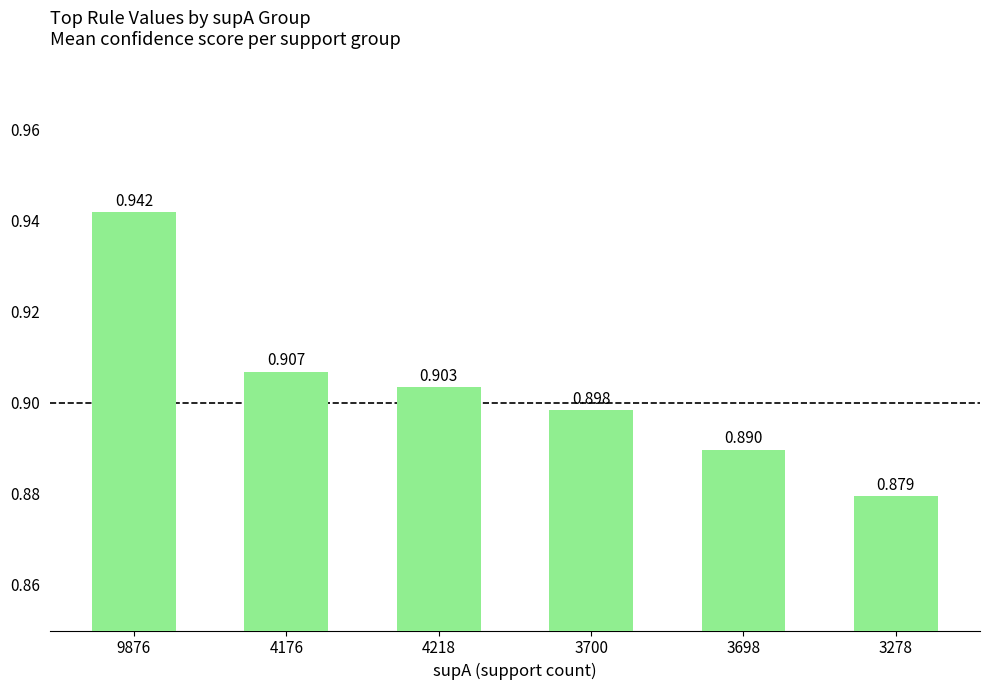

Which category has the highest value across all series?

9876